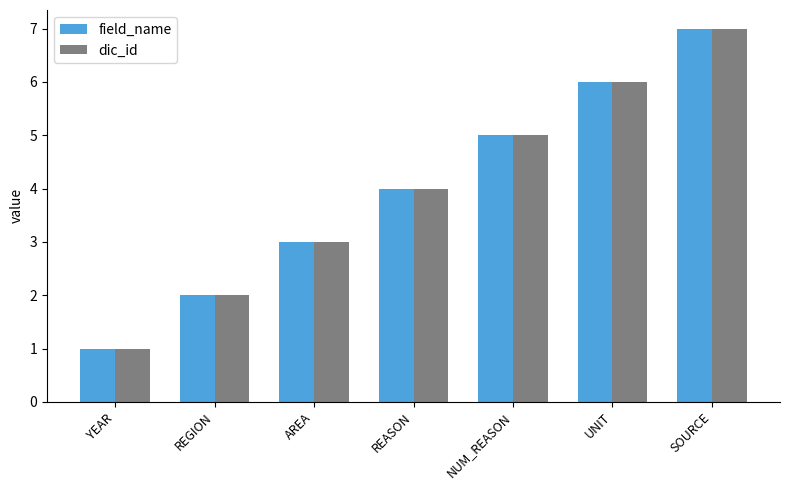

What is the label of the 6th bar from the right?

REGION